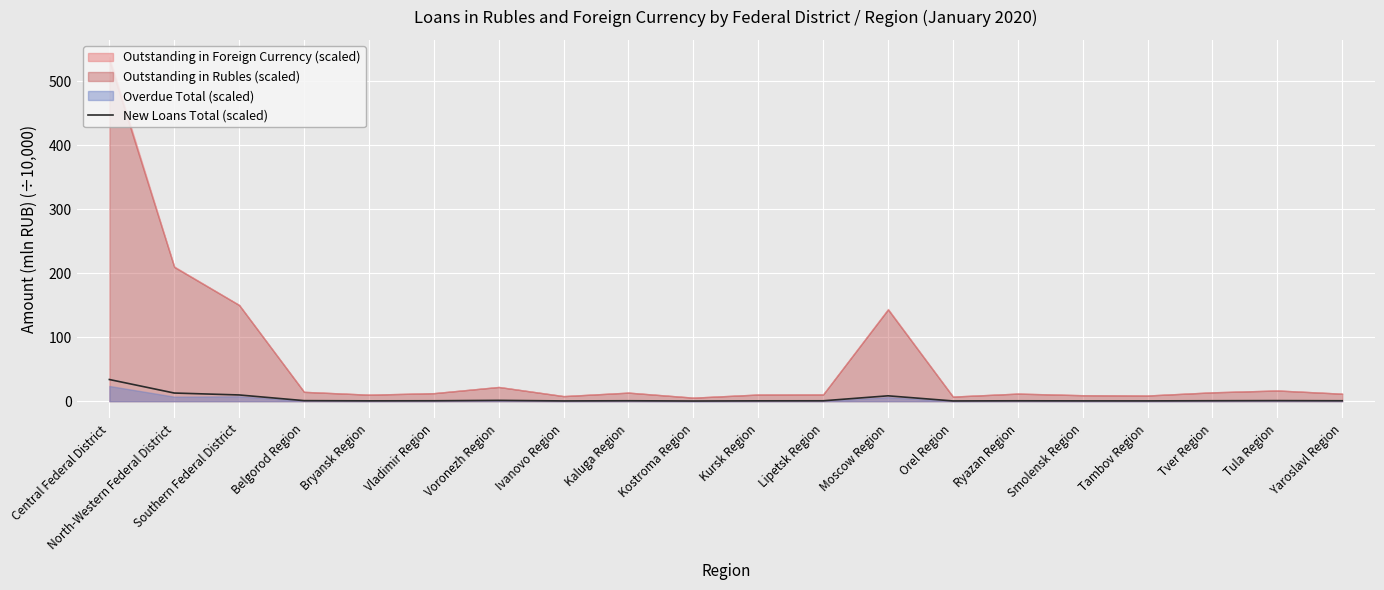

Reading left to right, extract all data points from this chart.

33.9	12.8	9.8	0.9	0.6	0.7	1.3	0.5	0.7	0.3	0.6	0.7	8.4	0.4	0.7	0.5	0.5	0.8	1.0	0.7